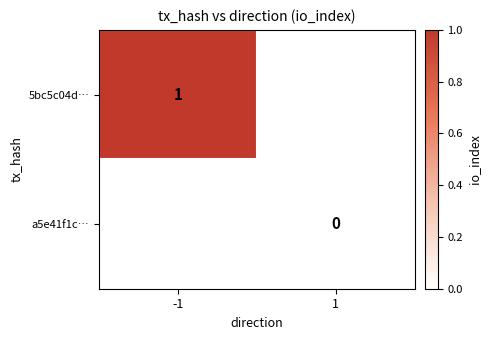

At which category does the chart reach its minimum across all series?

1